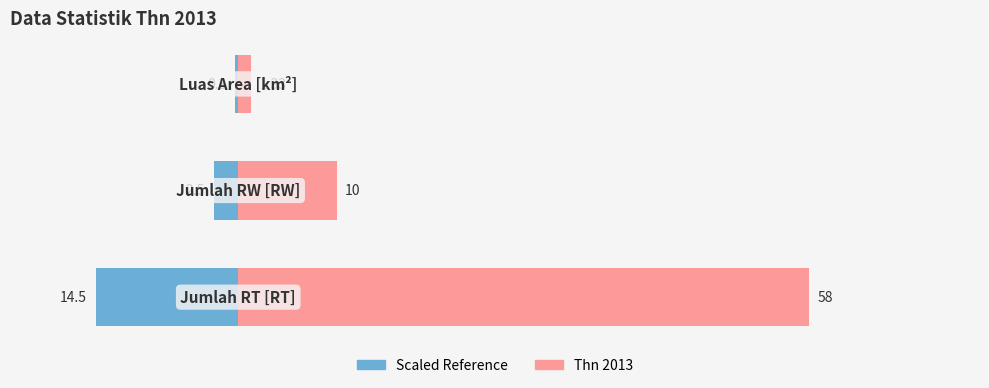

Rank the series at 0 from lowest to highest value.

Left (scaled), Thn 2013